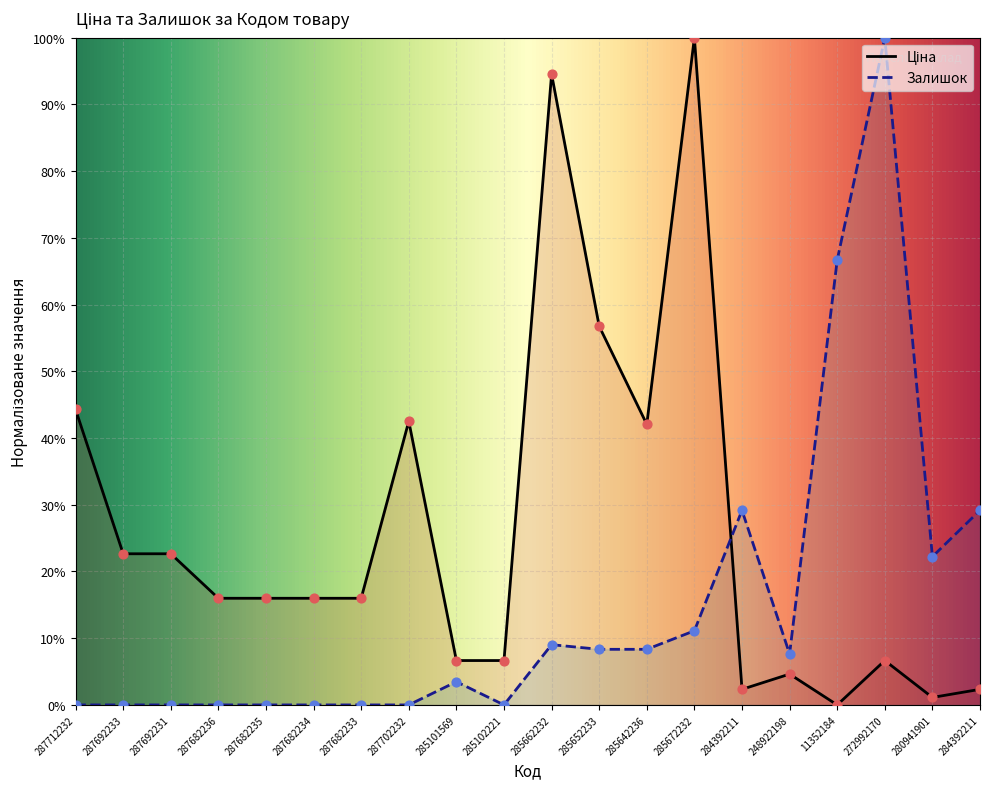

Which series reaches the minimum Y coordinate?

Ціна